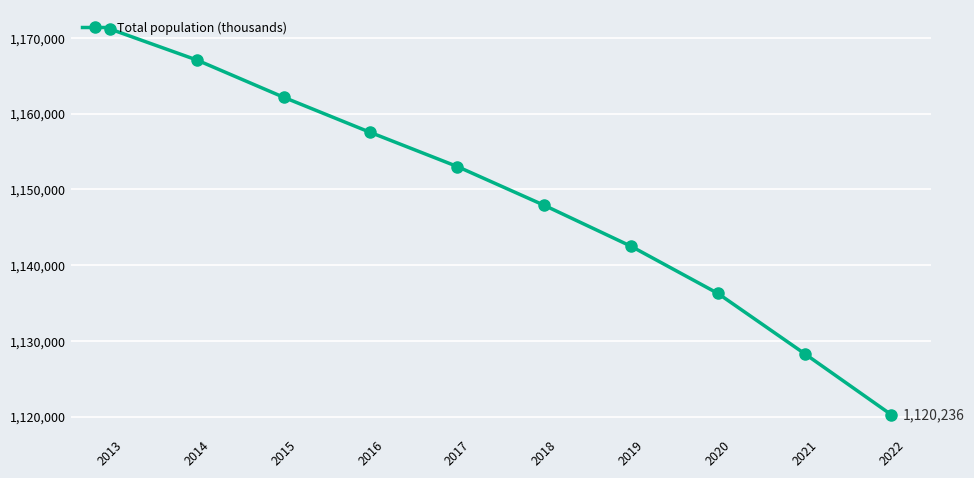

List the labels in order of value, largest first.

2013, 2014, 2015, 2016, 2017, 2018, 2019, 2020, 2021, 2022